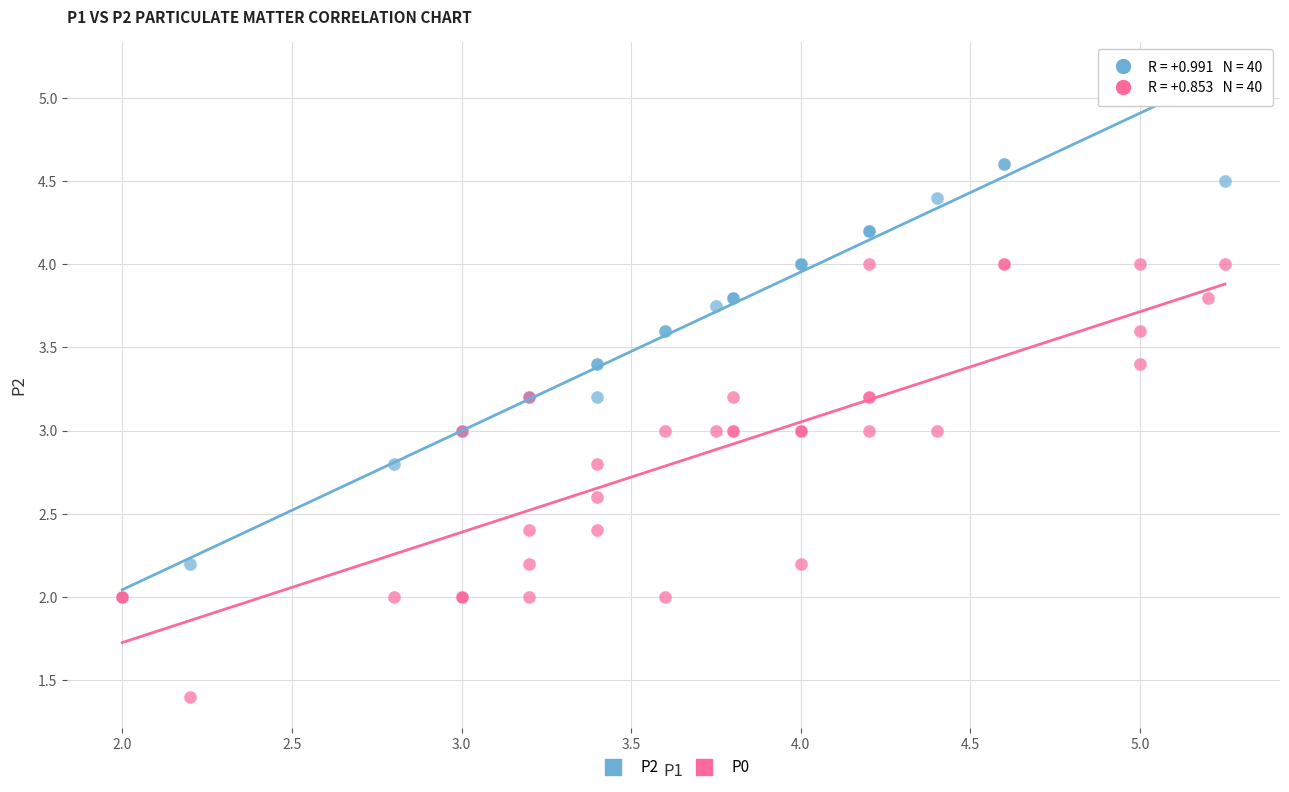

Which series has the largest Y range (max minus min)?

P2